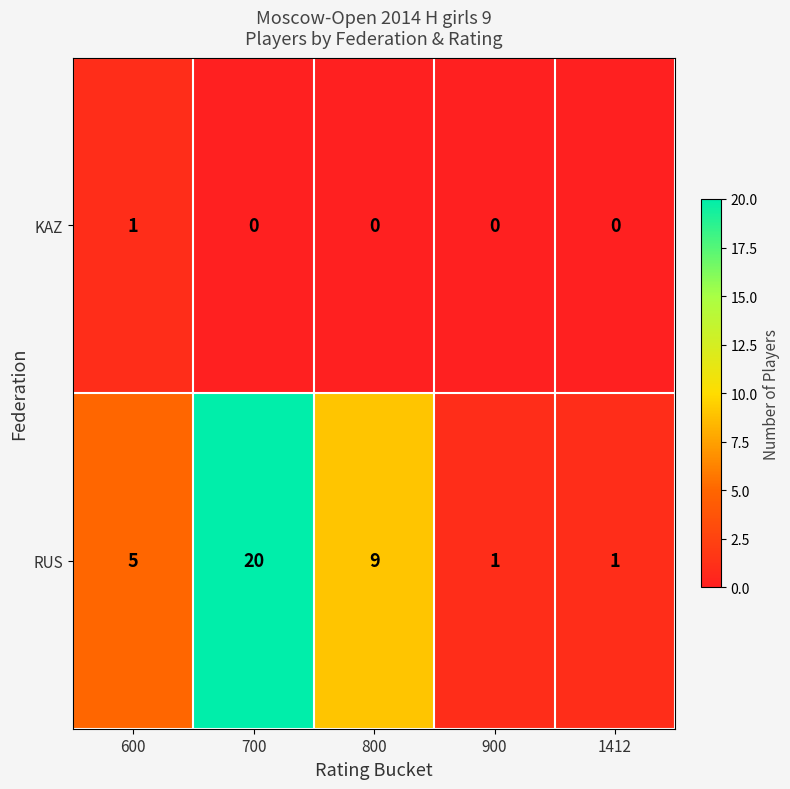

Which label corresponds to the largest value in the chart?

700